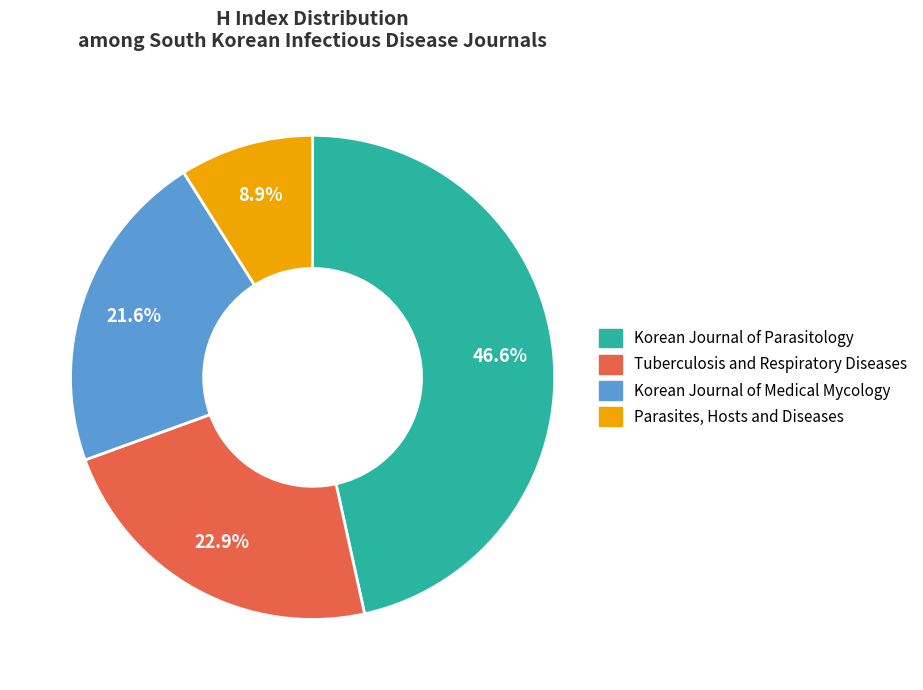

Does Tuberculosis and Respiratory Diseases account for over 50% of the chart?

No